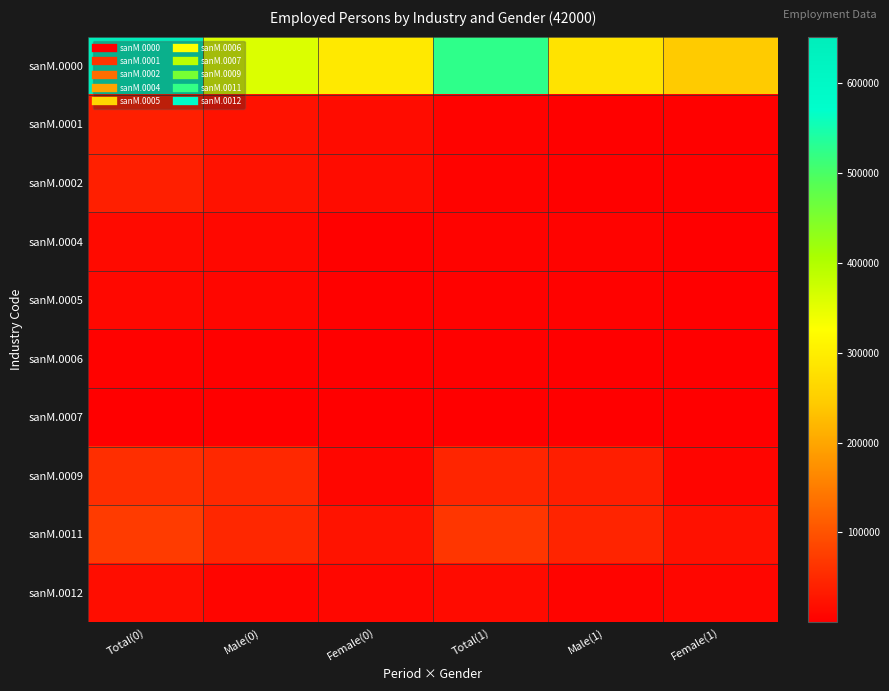

Reading right to left, what are all the values shown in this chart?

sanM.0000: Female(1)=243450	Male(1)=282190	Total(1)=525640	Female(0)=292420	Male(0)=359510	Total(0)=651930
sanM.0001: Female(1)=2150	Male(1)=2480	Total(1)=4630	Female(0)=16360	Male(0)=22700	Total(0)=39060
sanM.0002: Female(1)=2110	Male(1)=2080	Total(1)=4190	Female(0)=16300	Male(0)=22260	Total(0)=38560
sanM.0004: Female(1)=1000	Male(1)=4000	Total(1)=4990	Female(0)=2390	Male(0)=10560	Total(0)=12950
sanM.0005: Female(1)=270	Male(1)=2960	Total(1)=3230	Female(0)=1370	Male(0)=8930	Total(0)=10300
sanM.0006: Female(1)=720	Male(1)=1030	Total(1)=1760	Female(0)=1030	Male(0)=1630	Total(0)=2660
sanM.0007: Female(1)=60	Male(1)=260	Total(1)=320	Female(0)=60	Male(0)=260	Total(0)=320
sanM.0009: Female(1)=6770	Male(1)=38210	Total(1)=44980	Female(0)=8160	Male(0)=49050	Total(0)=57220
sanM.0011: Female(1)=20740	Male(1)=44600	Total(1)=65340	Female(0)=23240	Male(0)=48160	Total(0)=71400
sanM.0012: Female(1)=8550	Male(1)=5930	Total(1)=14480	Female(0)=9620	Male(0)=7100	Total(0)=16720